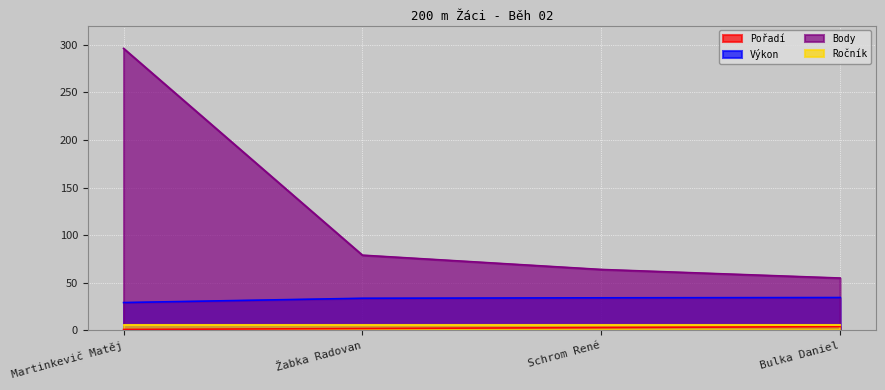

What is the difference between the maximum and second lowest values in the Výkon series?

0.8